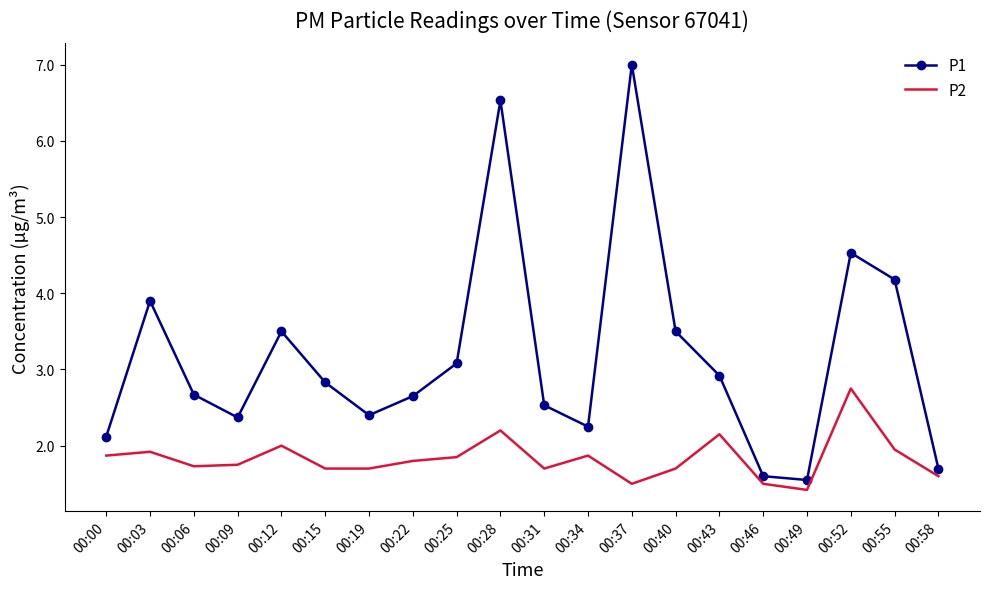

Which series changed the most between 00:28 and 00:52?

P1